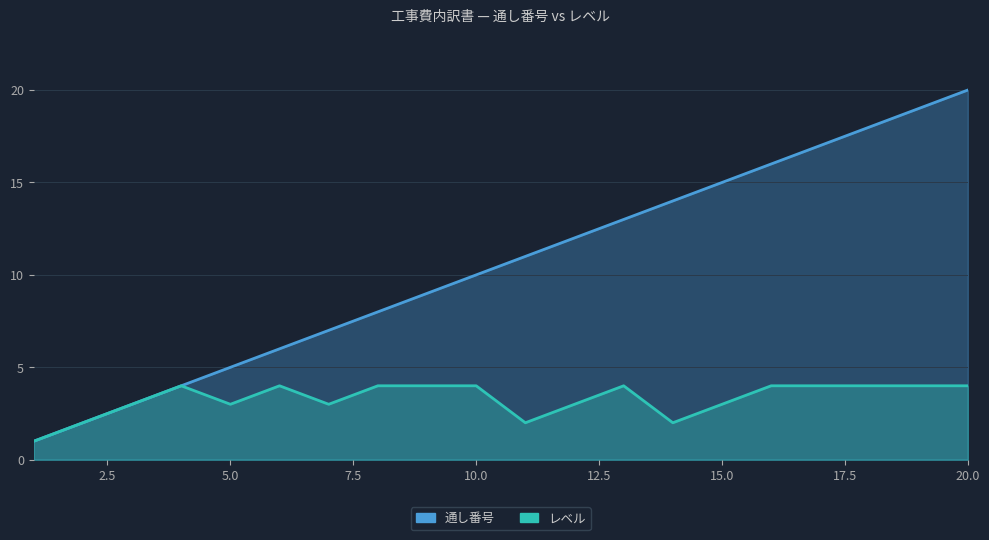

True or false: 通し番号 and レベル cross at least once.

False